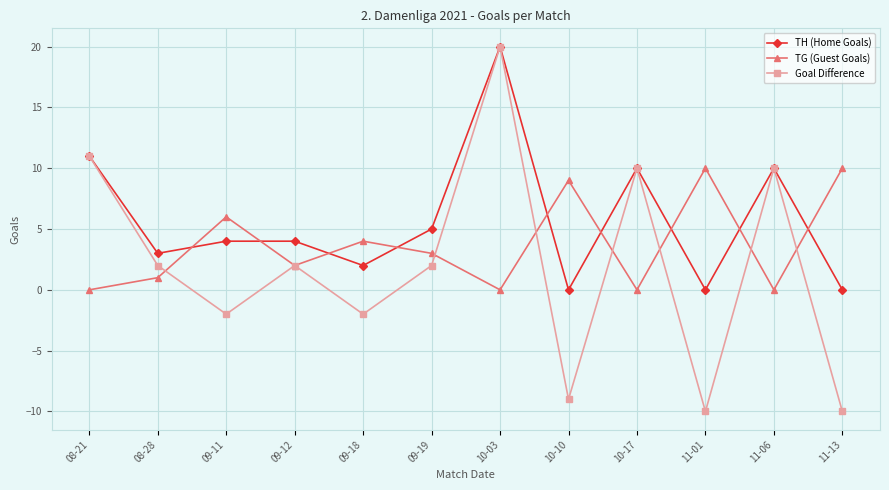

Which series has the widest spread of values?

Goal Difference